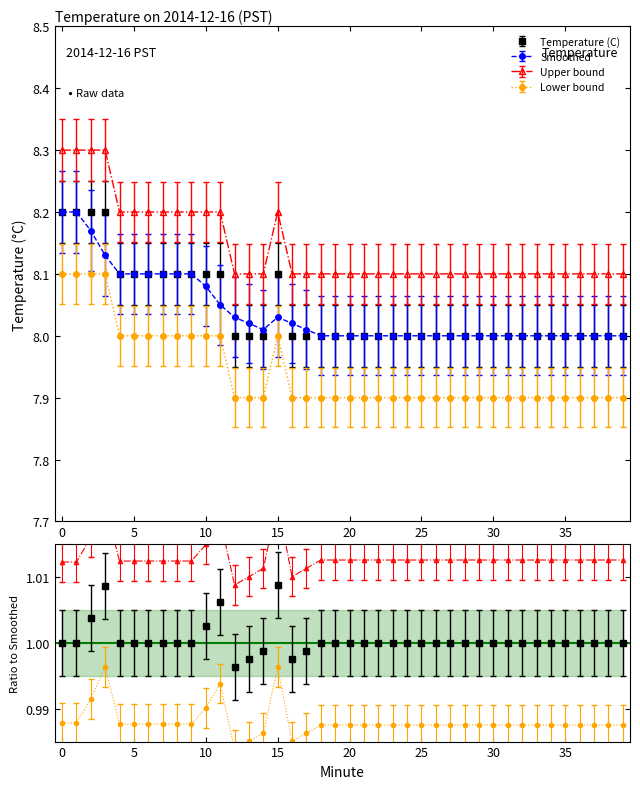

True or false: Lower bound has a value of 4.1 at 31.

False